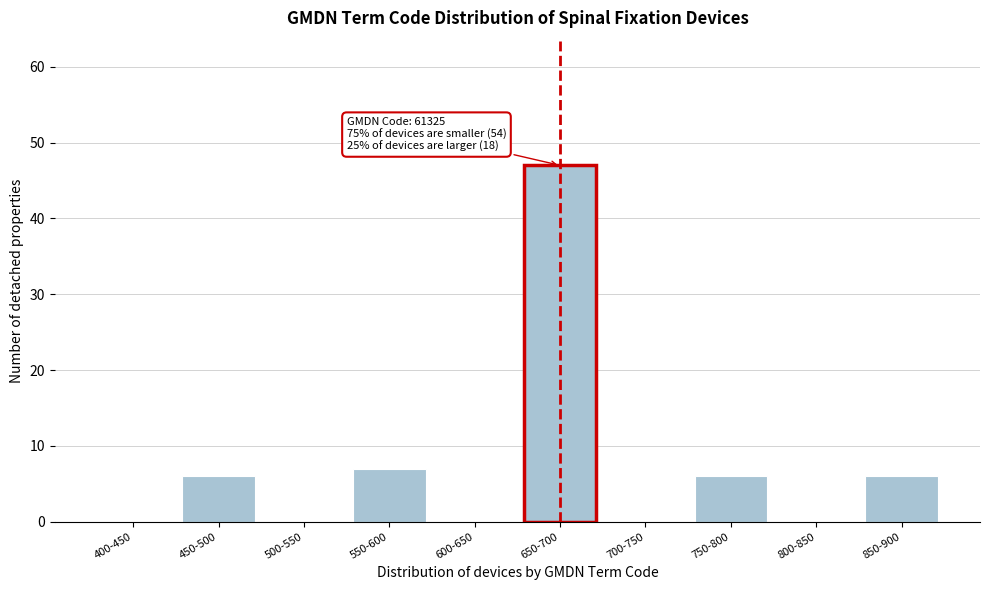

Reading left to right, transcribe all the data shown in this chart.

400-450=0	450-500=6	500-550=0	550-600=7	600-650=0	650-700=47	700-750=0	750-800=6	800-850=0	850-900=6